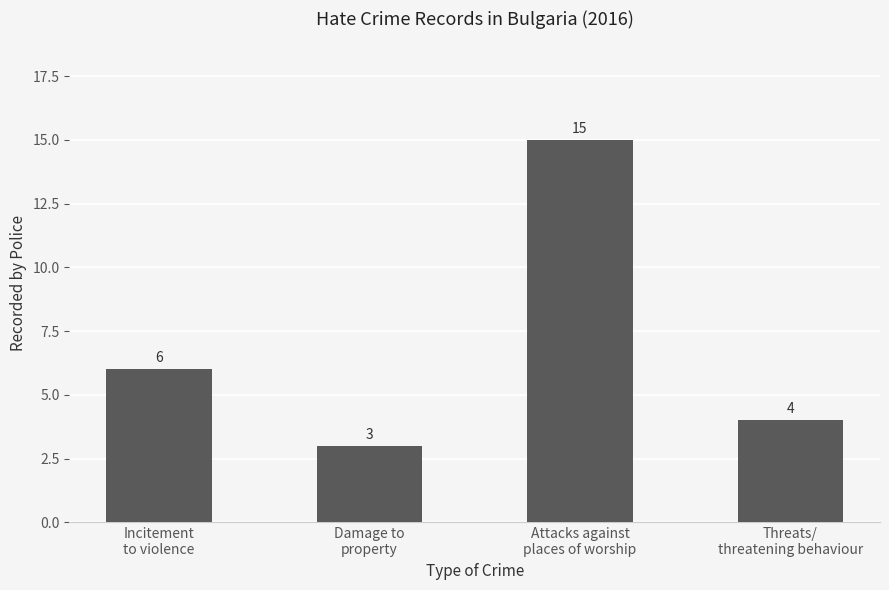

What is the approximate value at Incitement
to violence, to the nearest 10?

10